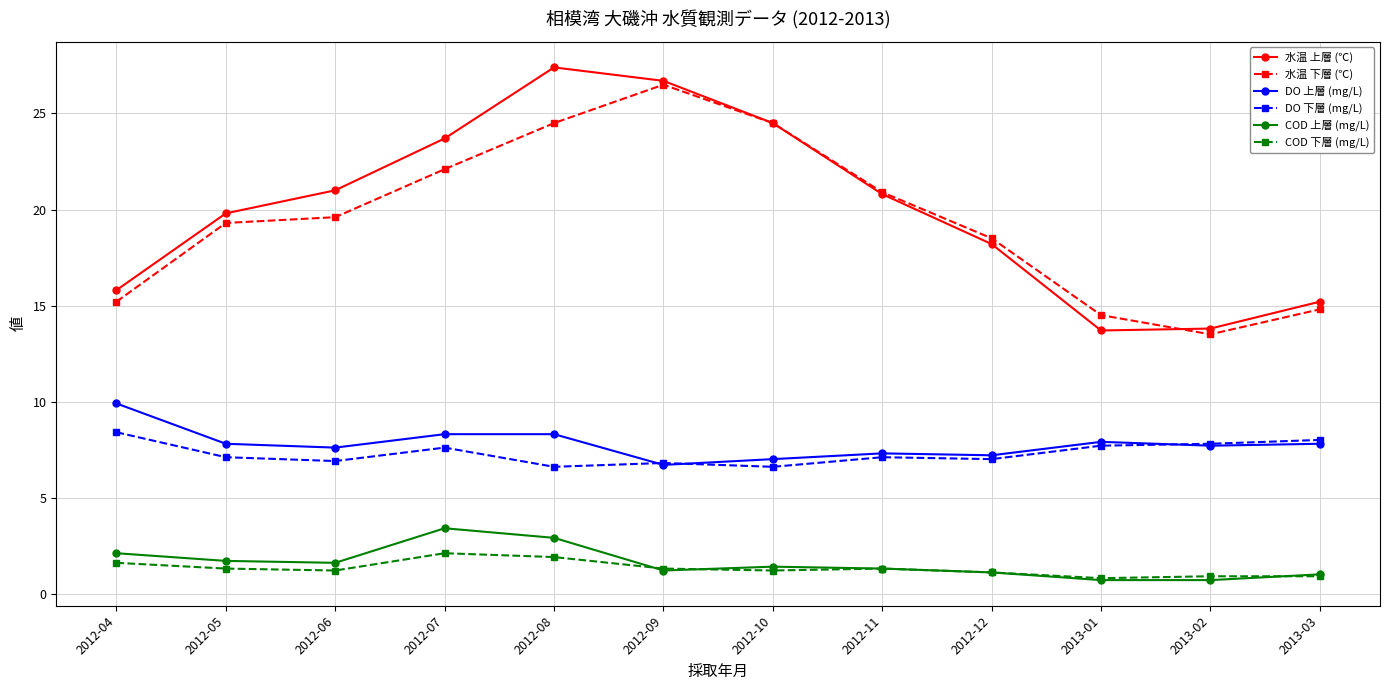

At which label is 水温 下層 (℃) closest to 20?

2012-06